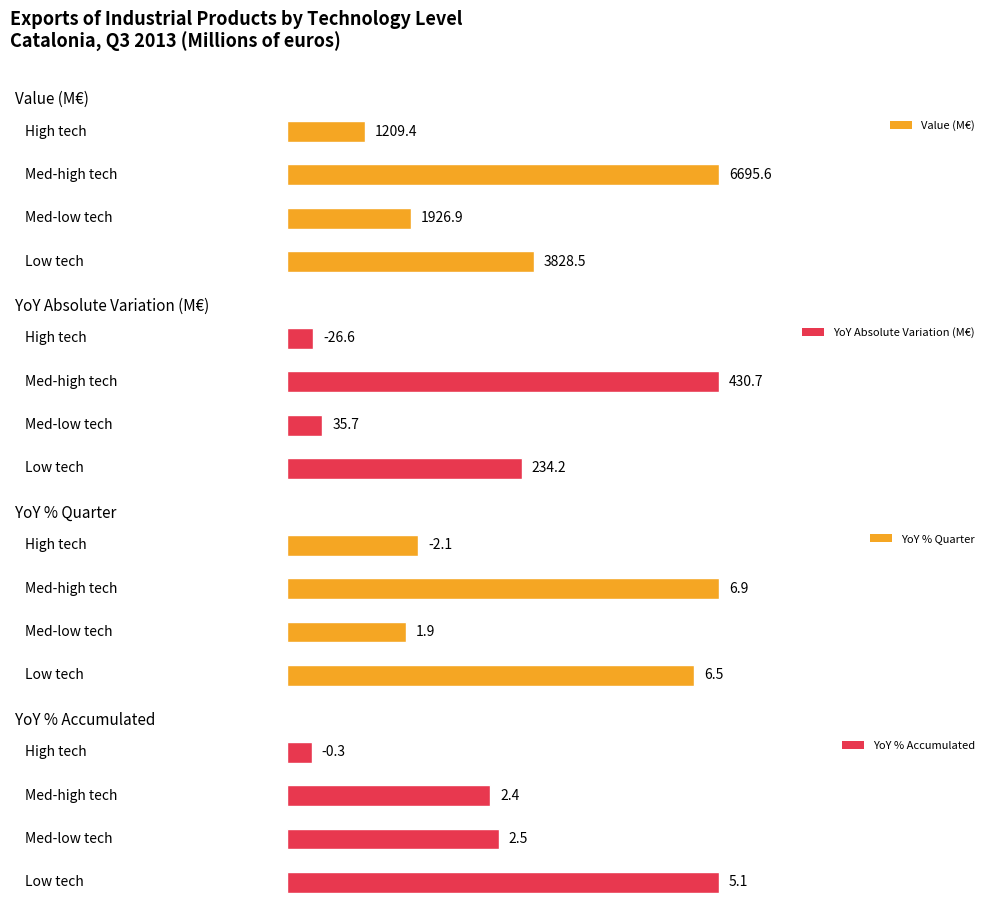

List the series in order of their peak value, lowest first.

Year-over-year variation. % accumulated, Year-over-year variation. % quarter, Year-over-year variation. Absolute, Value